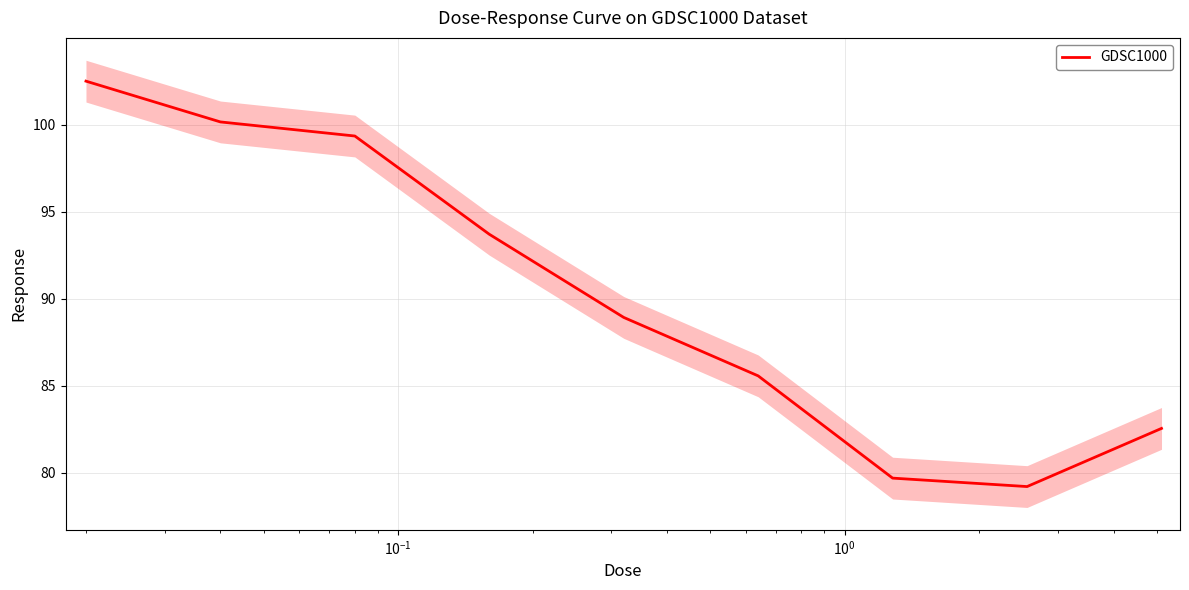

What is the minimum value for GDSC1000?

79.2